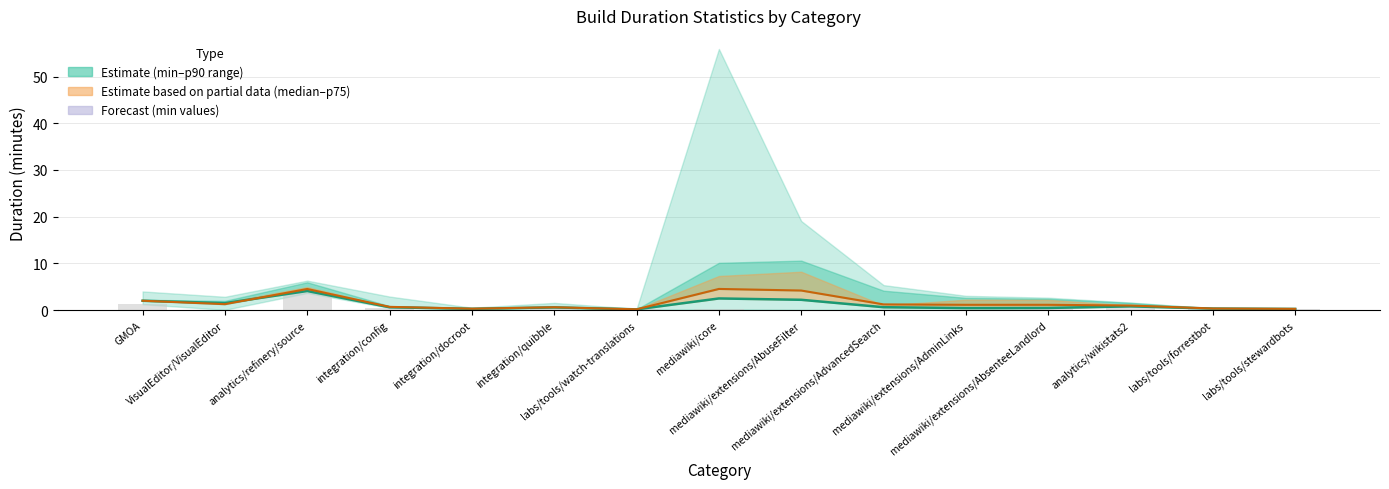

The value of median at analytics/refinery/source is 6.6. True or false?

False